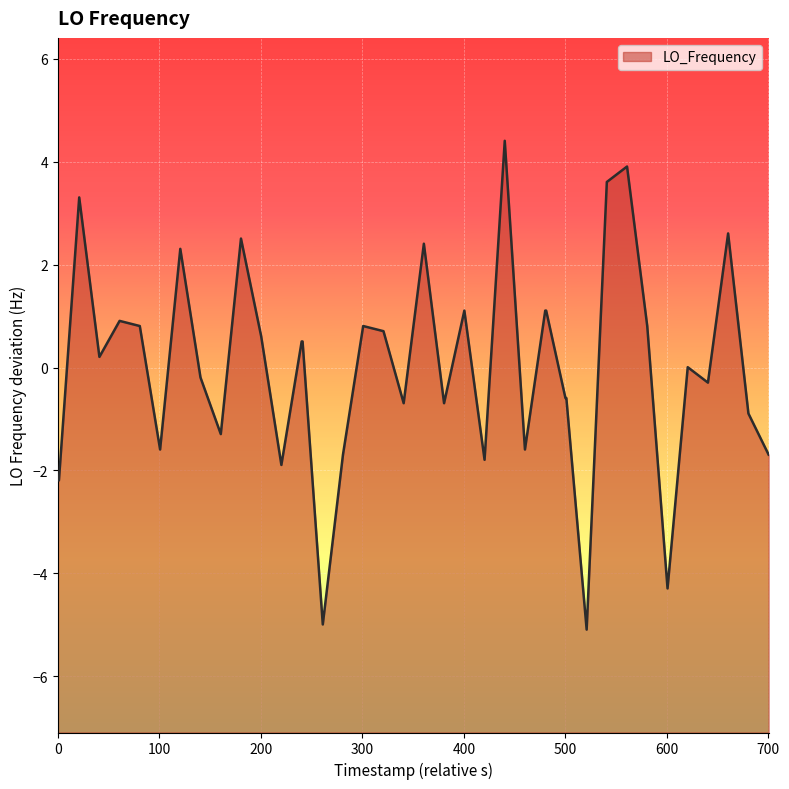

How many interior local valleys (lower than both neighbors) does the data have?

12